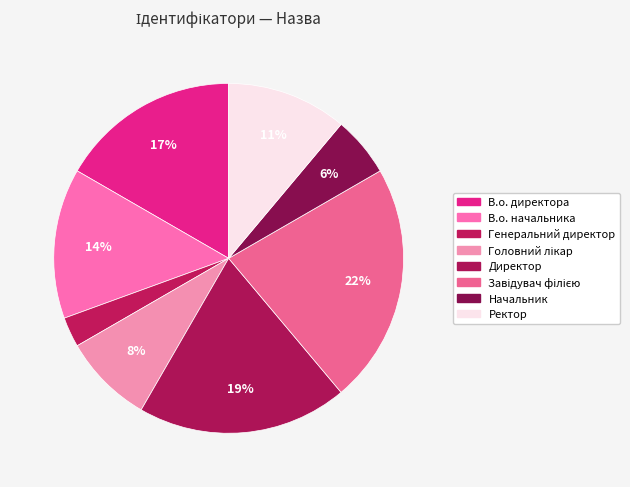

Which slice is the largest?

Завідувач філією